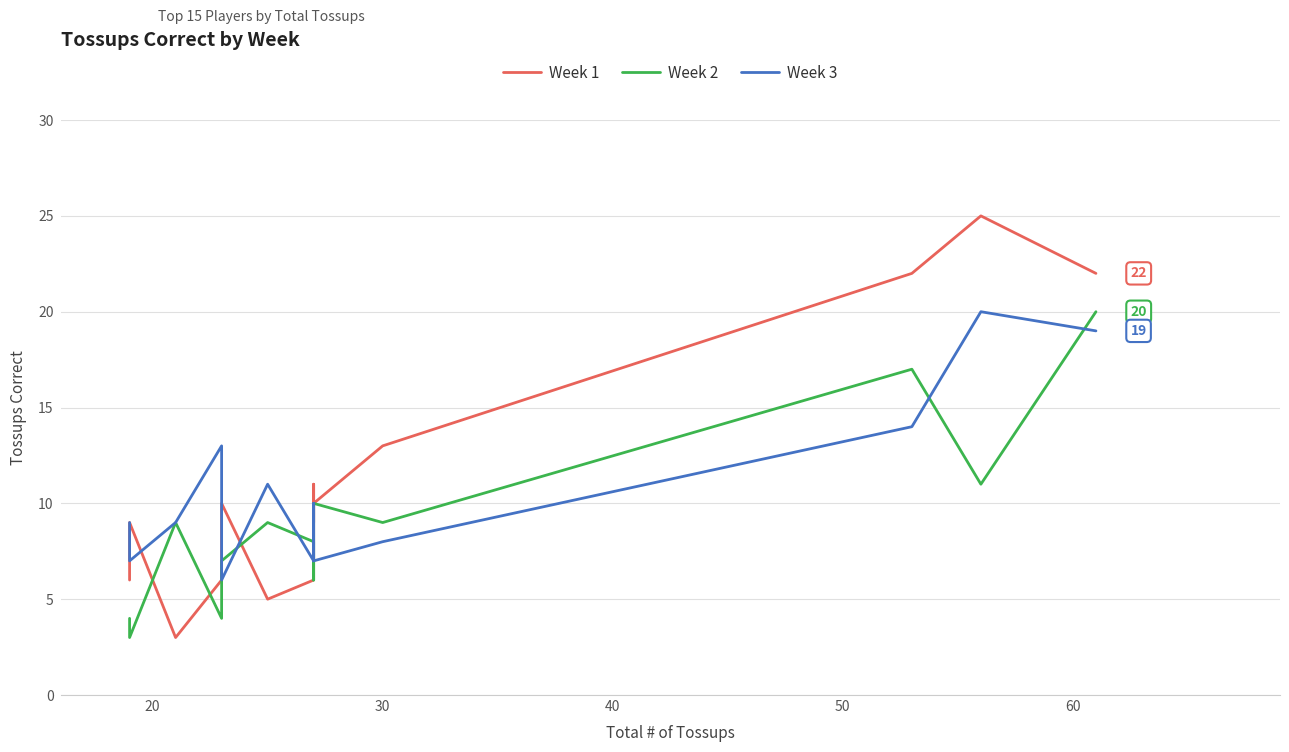

How many series are shown in this chart?

3